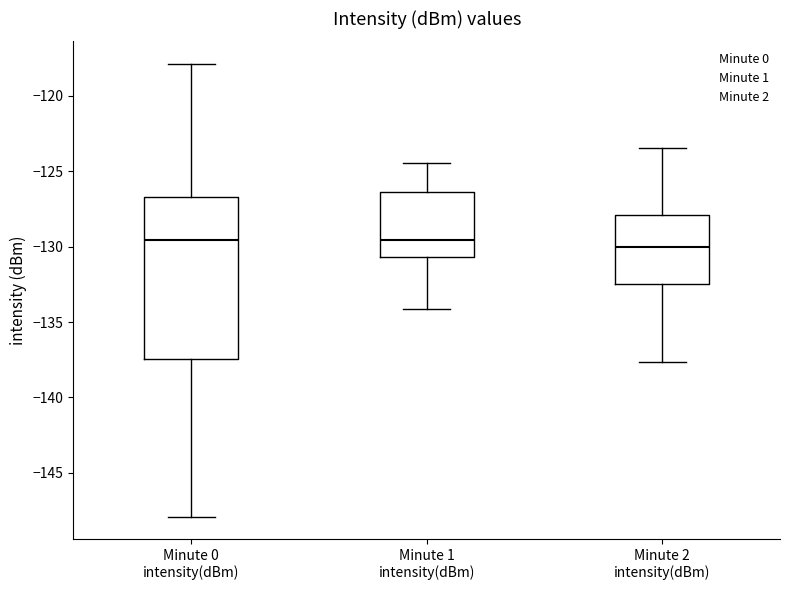

Reading left to right, read every box against the y-axis: the position of its median line, the range the box covers, and the ends of its whiskers. The values are not printed on the chart, so give them approximately, as read against the axis.

Minute 0 intensity(dBm): median -129.5, box -137.5 to -126.5, whiskers -148.0 to -118.0
Minute 1 intensity(dBm): median -129.5, box -130.5 to -126.5, whiskers -134.0 to -124.5
Minute 2 intensity(dBm): median -130.0, box -132.5 to -128.0, whiskers -137.5 to -123.5